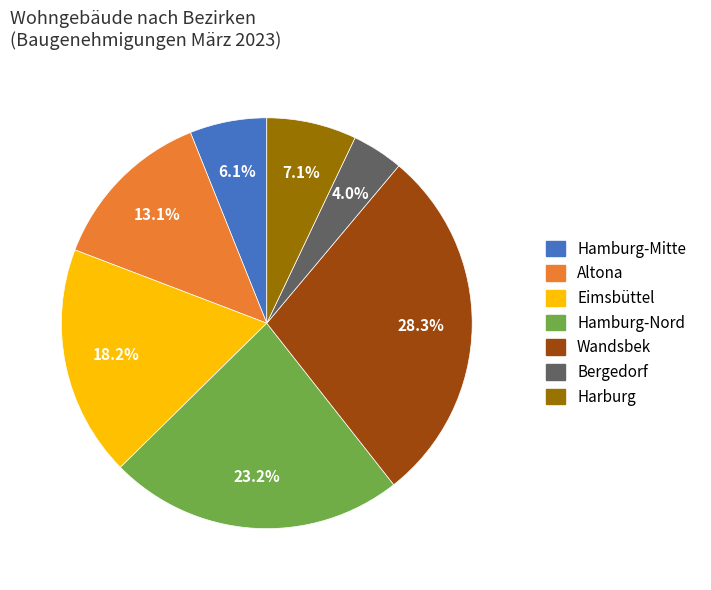

Rank the categories by value from highest to lowest.

Wandsbek, Hamburg-Nord, Eimsbüttel, Altona, Harburg, Hamburg-Mitte, Bergedorf